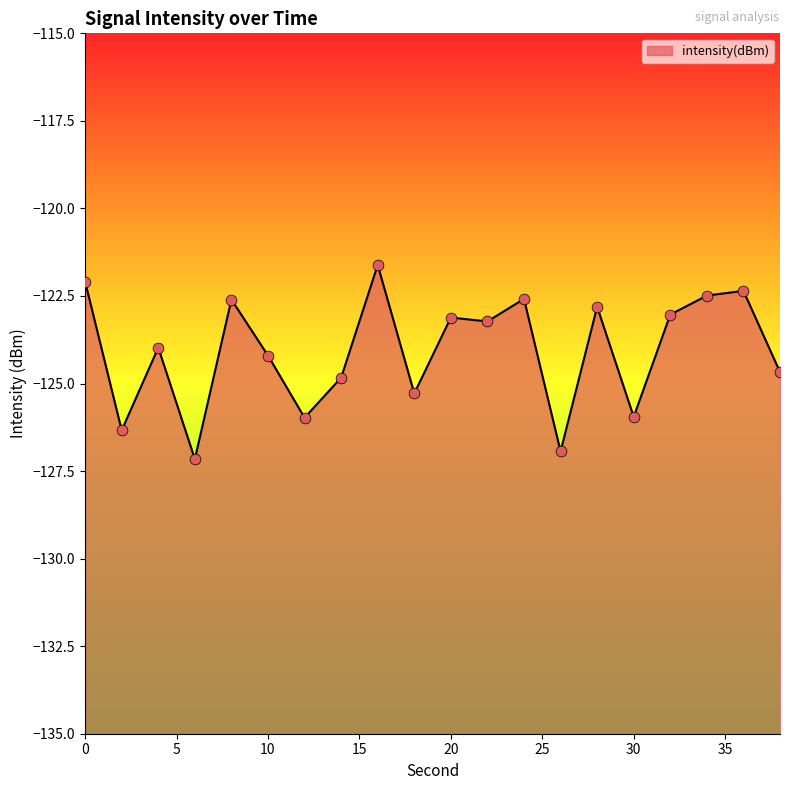

What is the change in value from 22 to 26?

-3.7